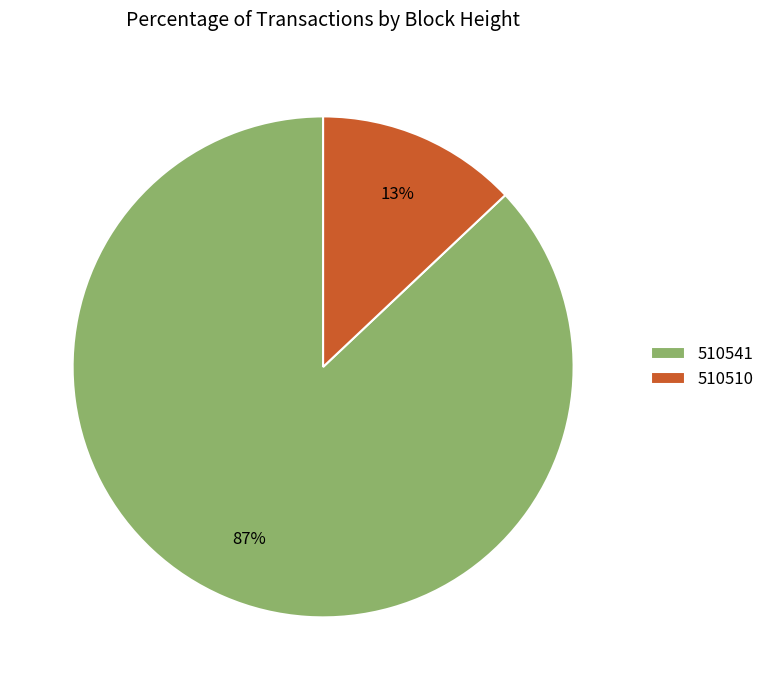

What is the smallest slice in the pie chart?

510510